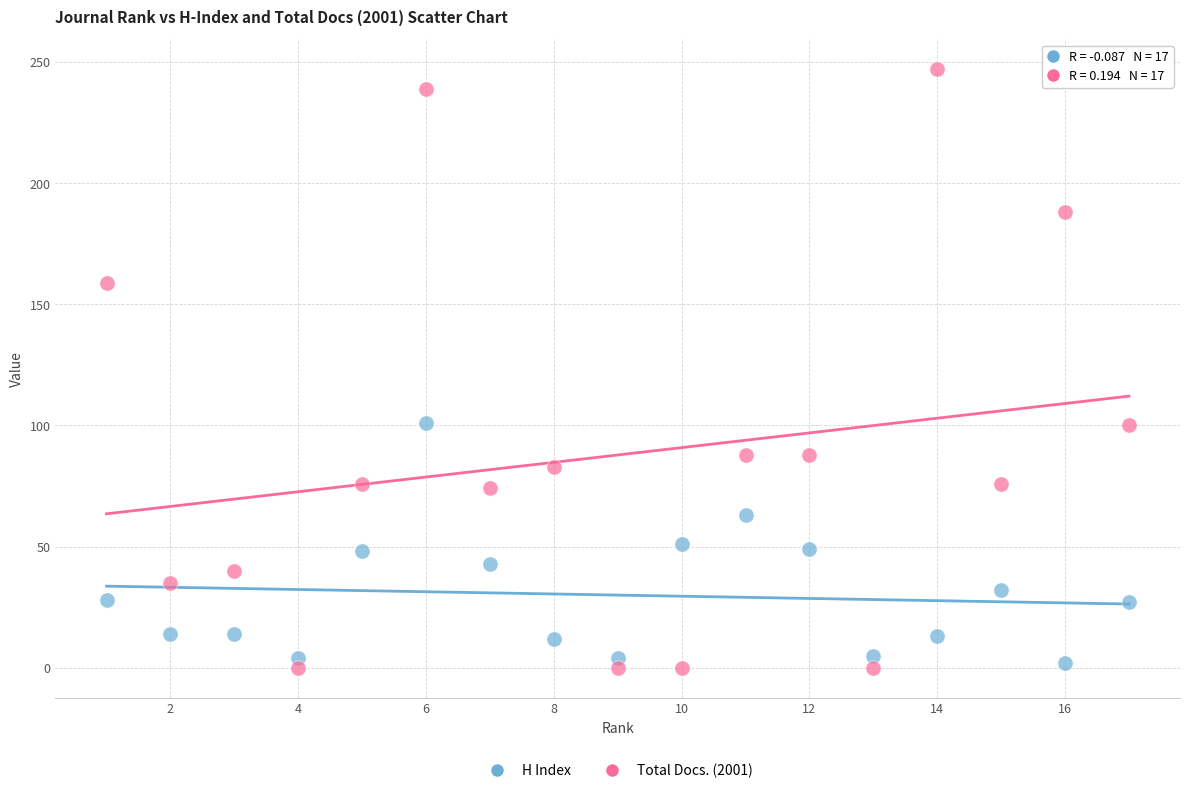

What are all the series names shown in the legend?

H Index, Total Docs. (2001)